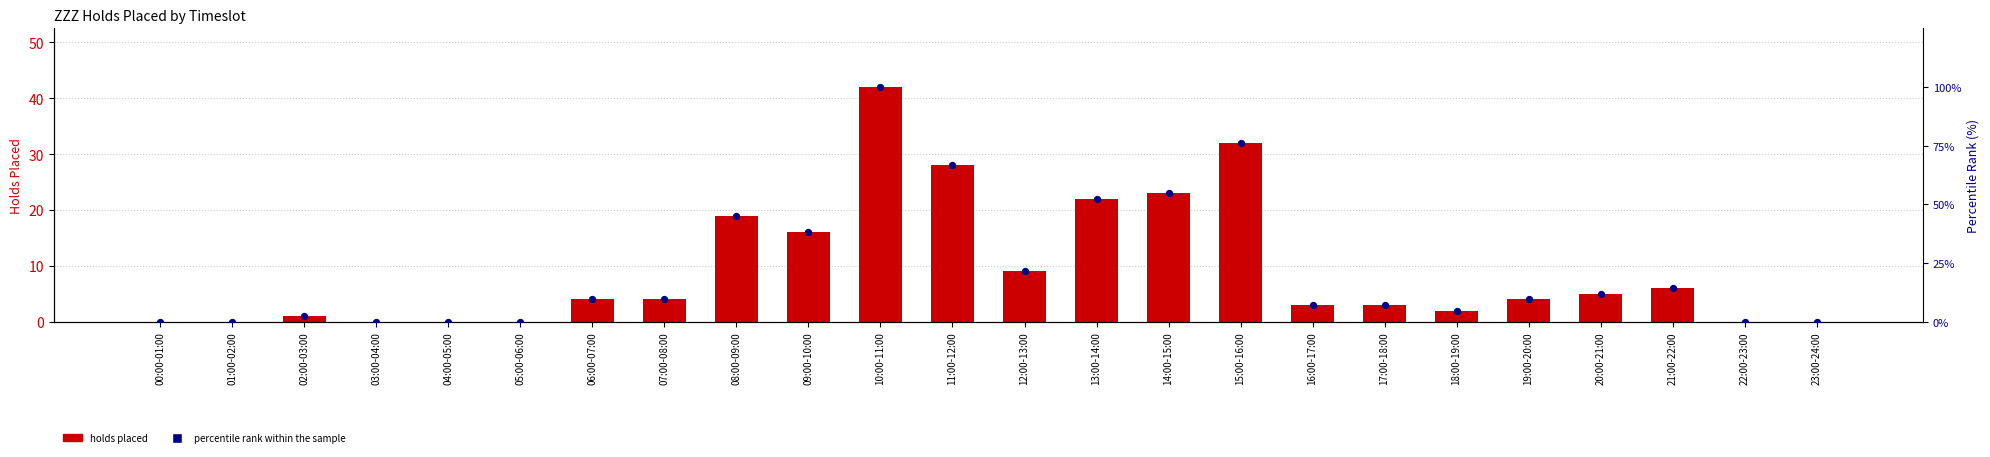

Which series reaches the maximum Y coordinate?

percentile rank within the sample